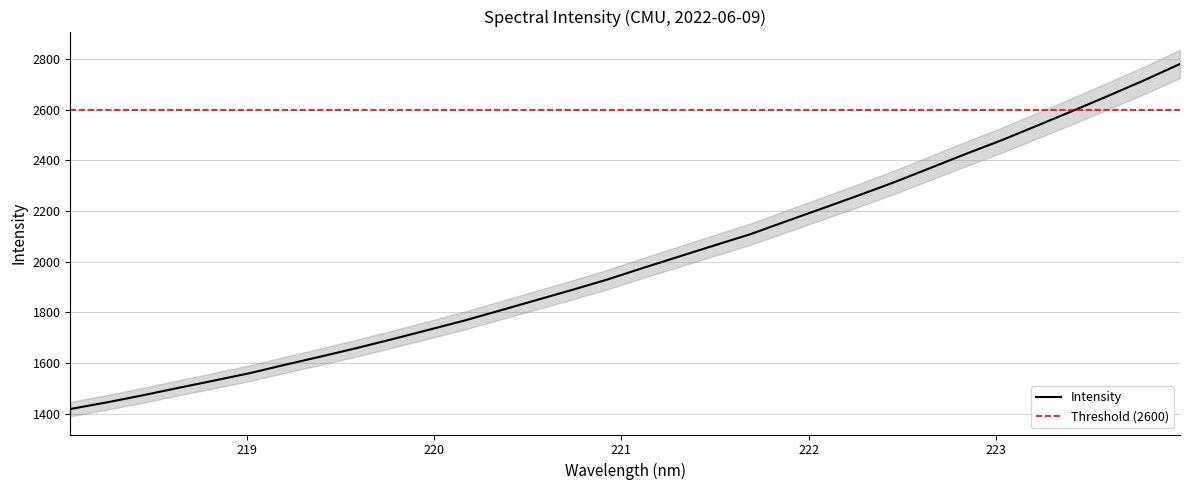

True or false: the data has more than 2 interior local peaks.

False